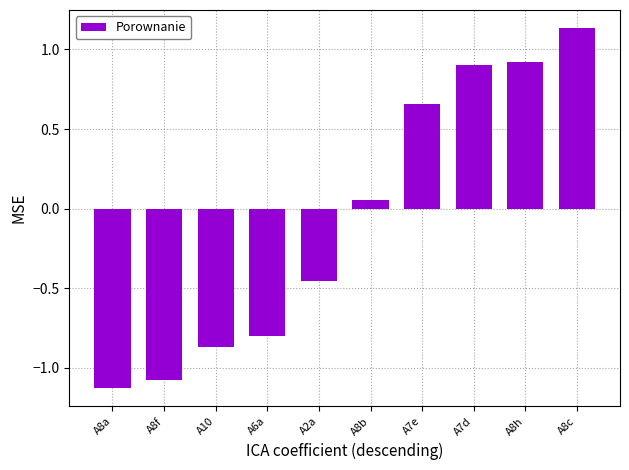

At which label does the data first exceed 0?

A8b